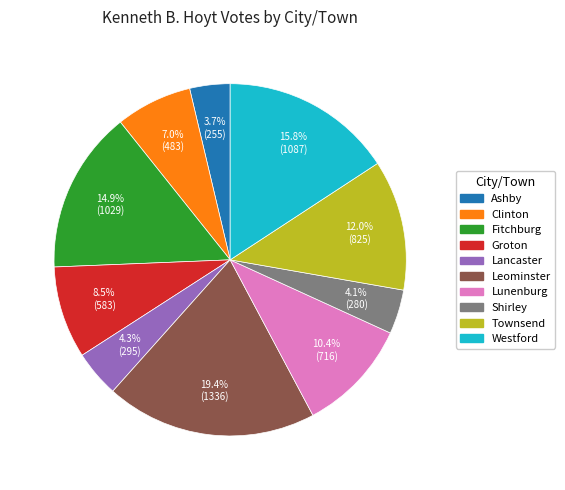

How many segments does this pie chart have?

10